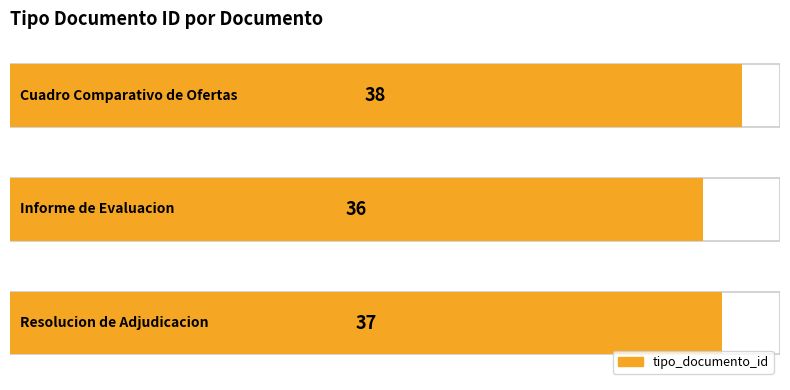

Does the chart contain stacked bars?

No